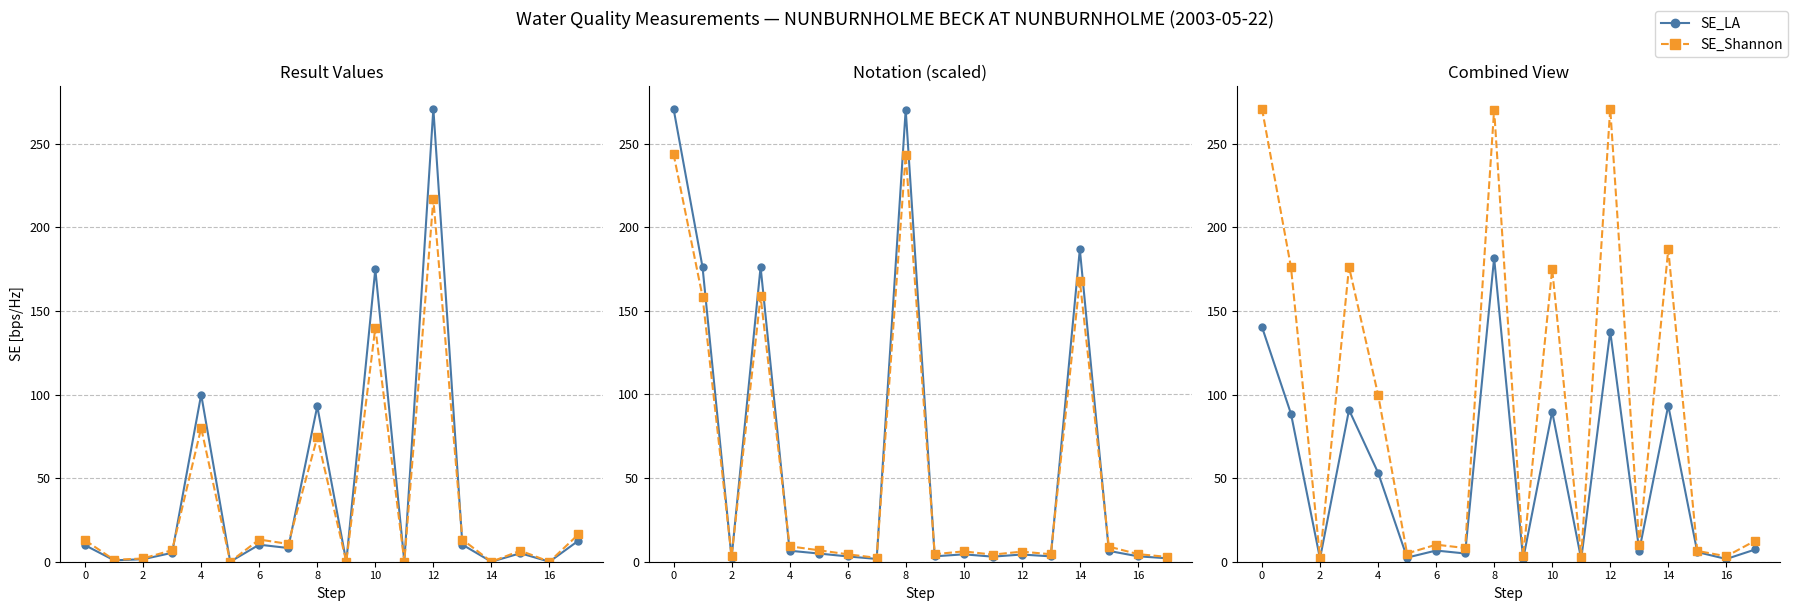

True or false: SE_Shannon and SE_LA cross at least once.

False